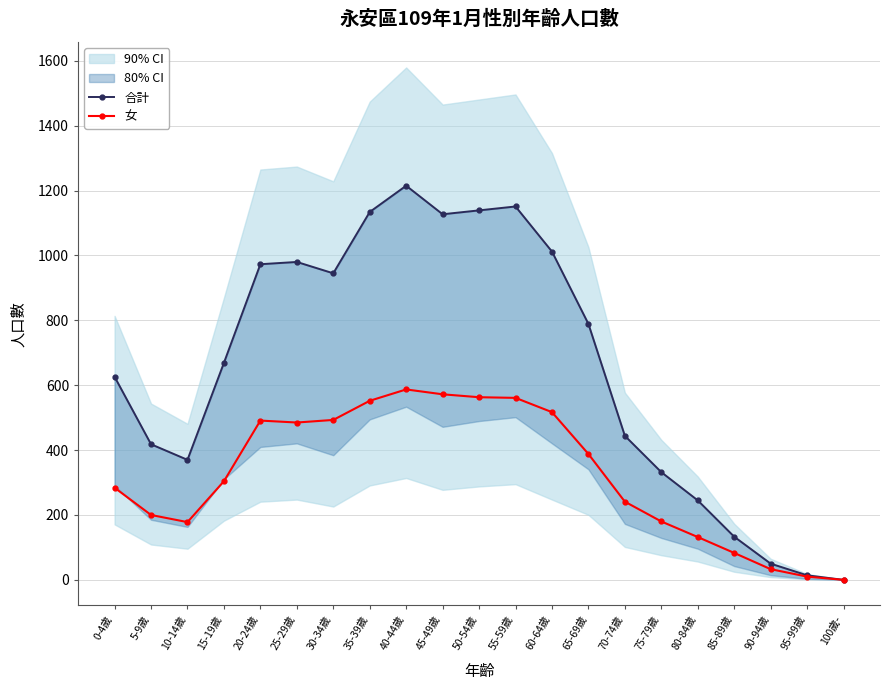

True or false: 女 and 合計 cross at least once.

False